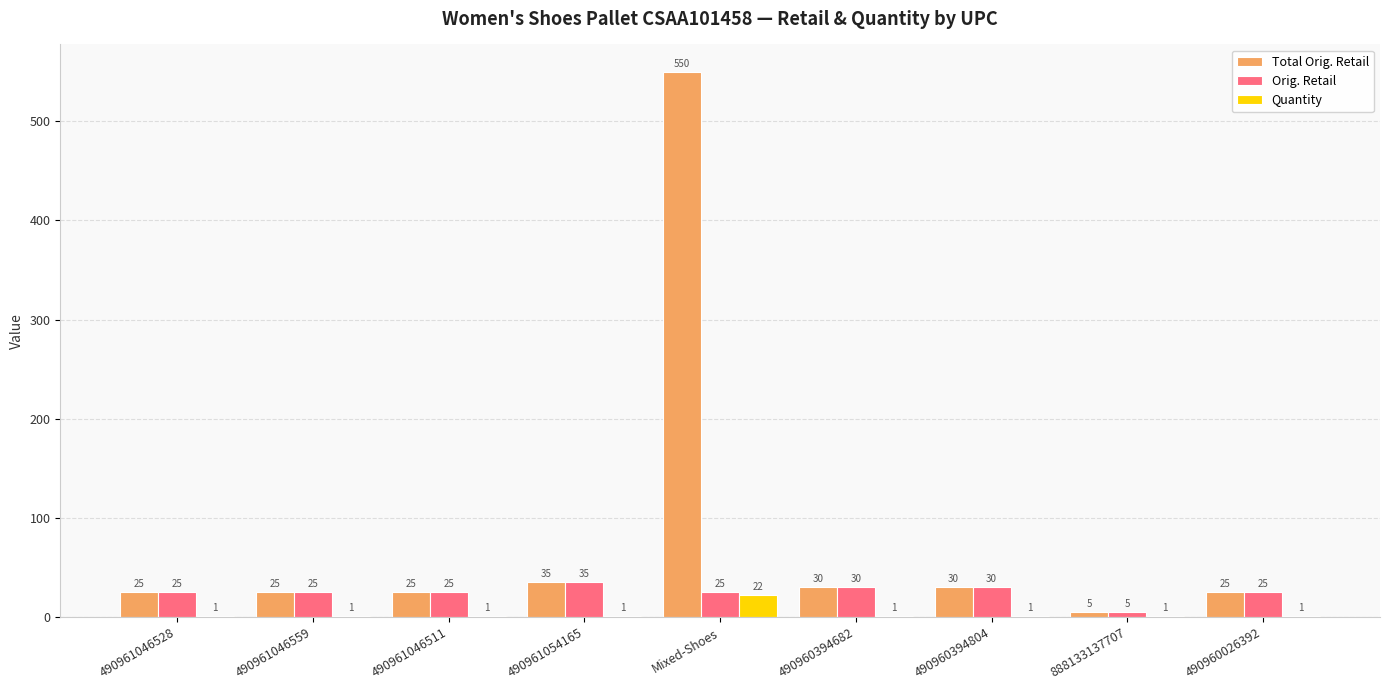

Which category has the highest value across all series?

Mixed-Shoes